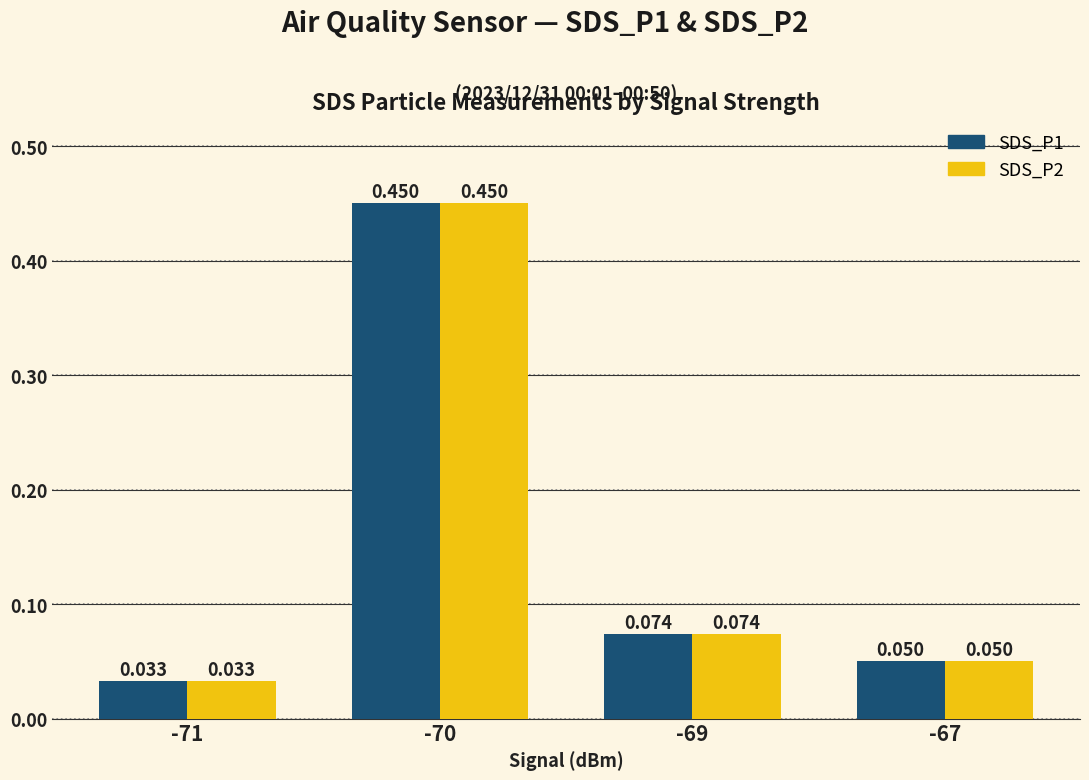

How many bars are there in total?

8